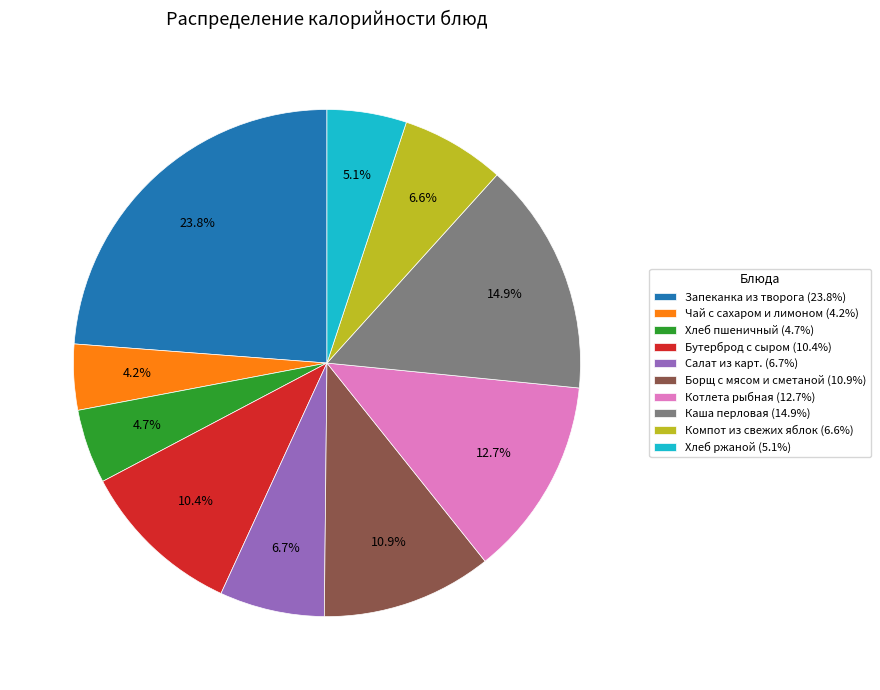

What percentage is NOT represented by Борщ с мясом и сметаной?

89.1%